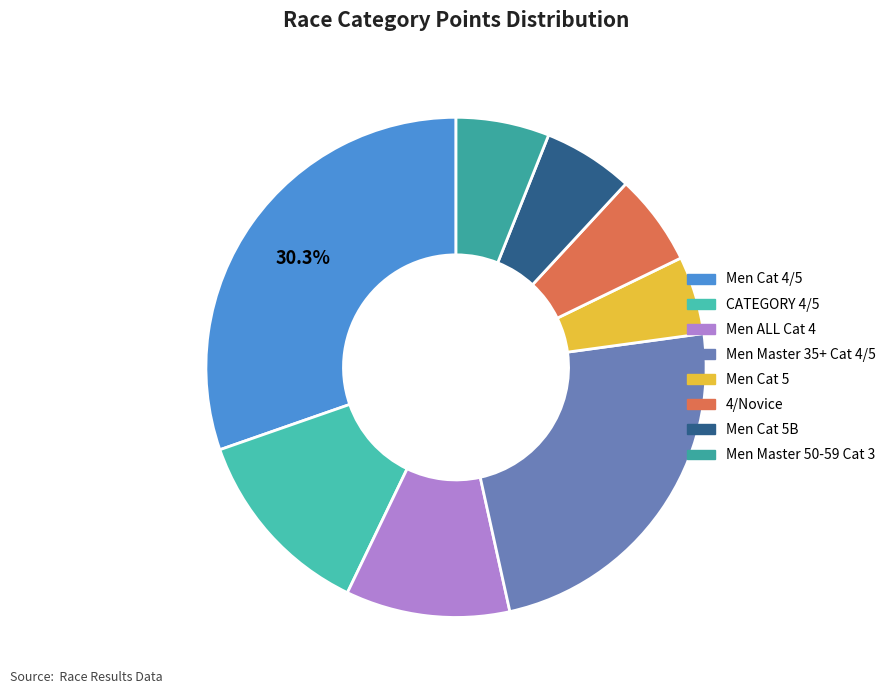

To the nearest percent, what is the difference between the 4/Novice and Men ALL Cat 4 slice percentages?

5%